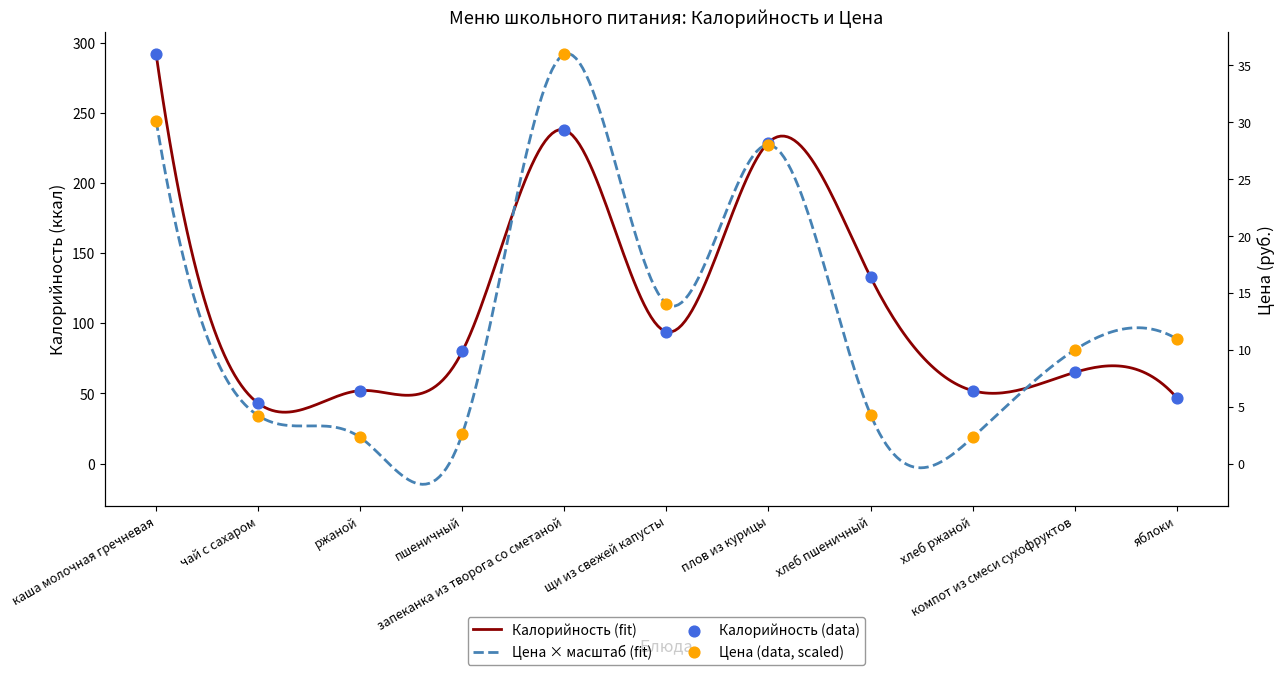

Which series has the widest spread of Y values?

Цена